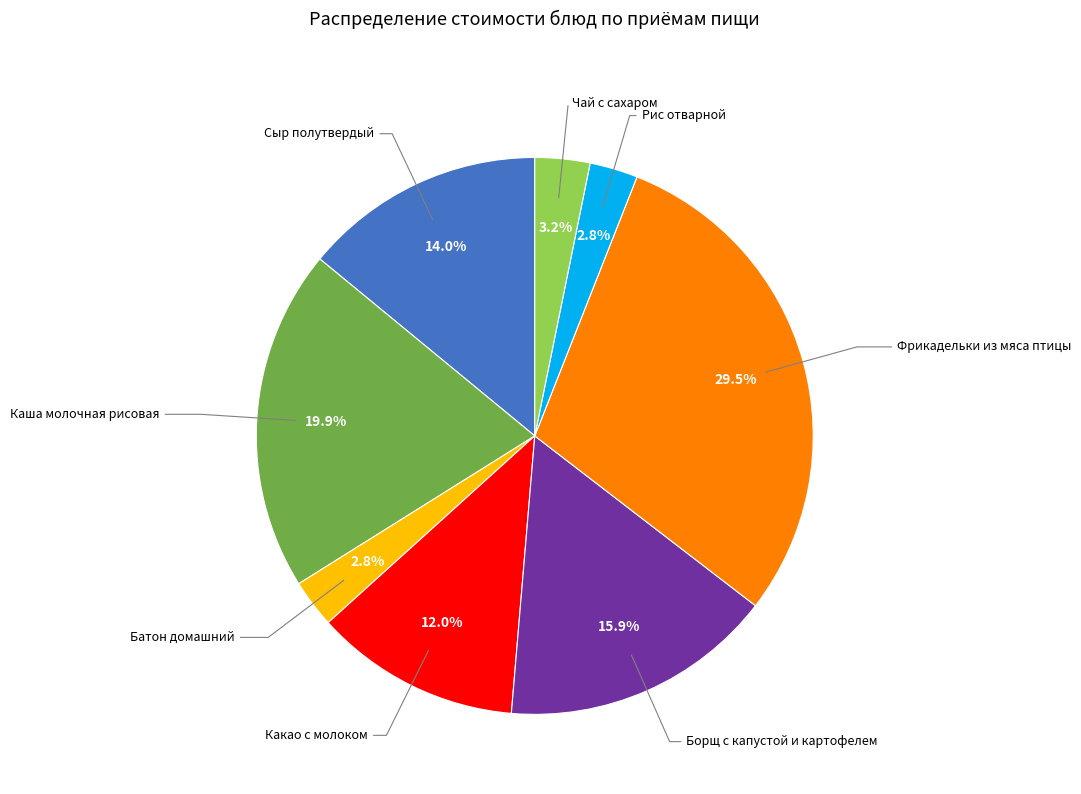

Is there a majority slice in this chart?

No